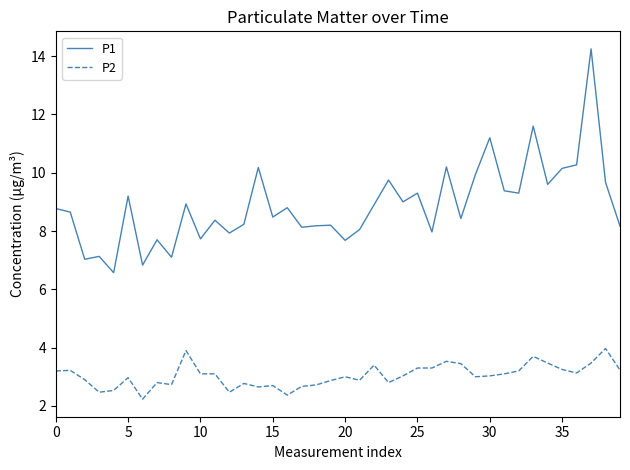

What is the difference between the maximum and minimum values in the P1 series?

7.7